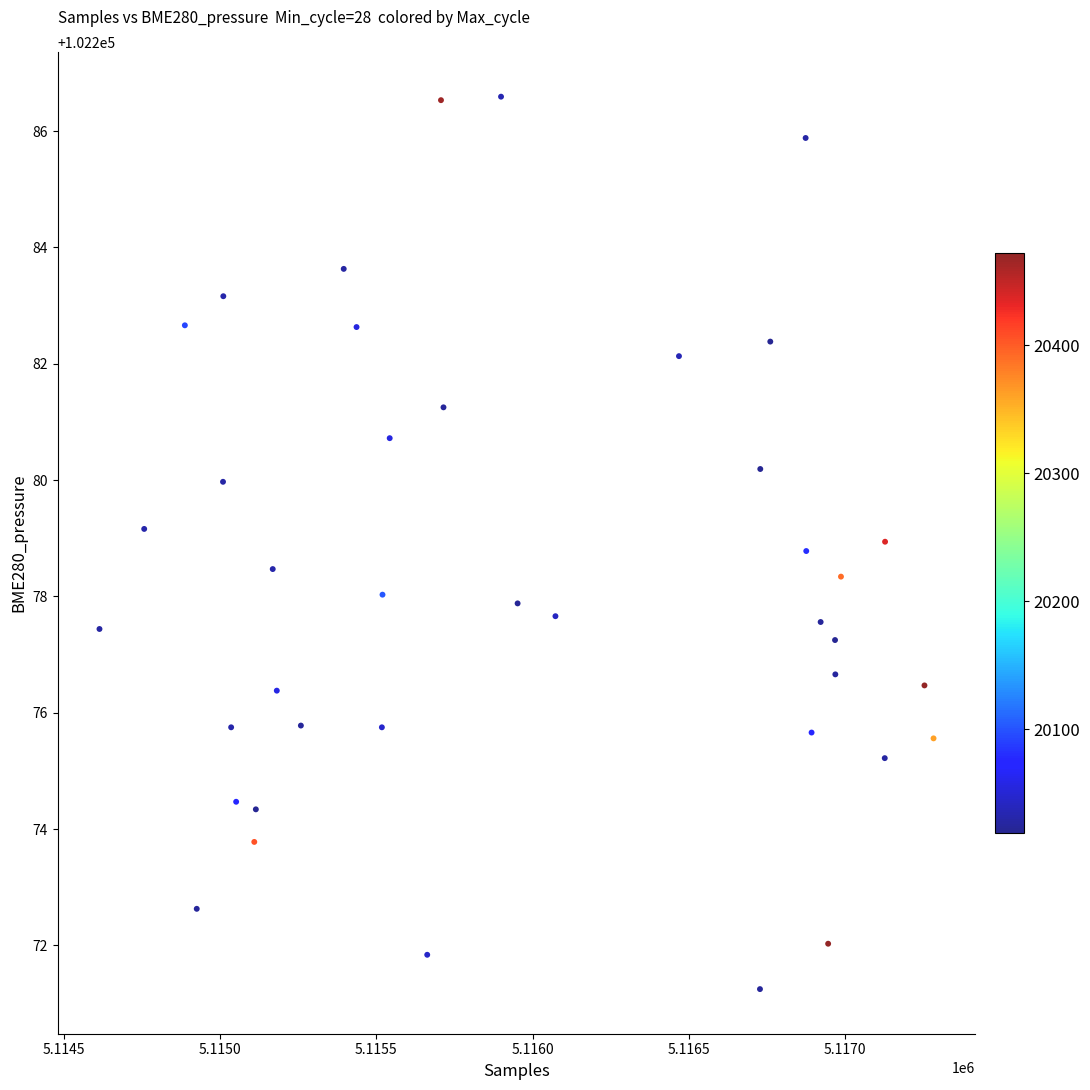

What is the range of X values (max minus min)?

2667.0